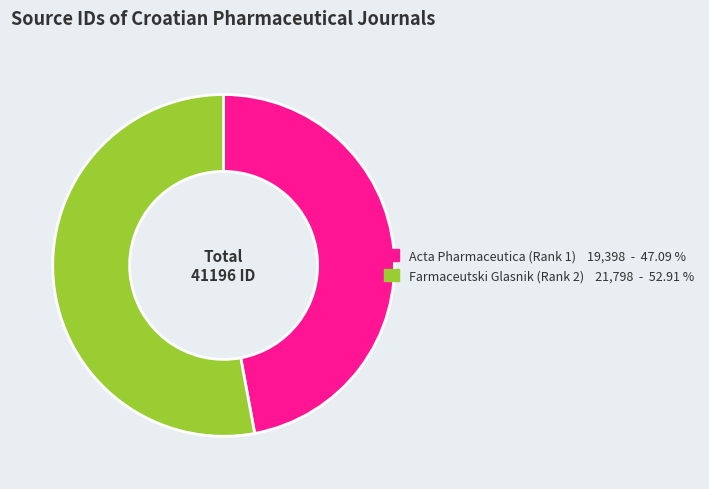

Approximately how many times larger is the value at Farmaceutski Glasnik (Rank 2) compared to Acta Pharmaceutica (Rank 1)?

1.1